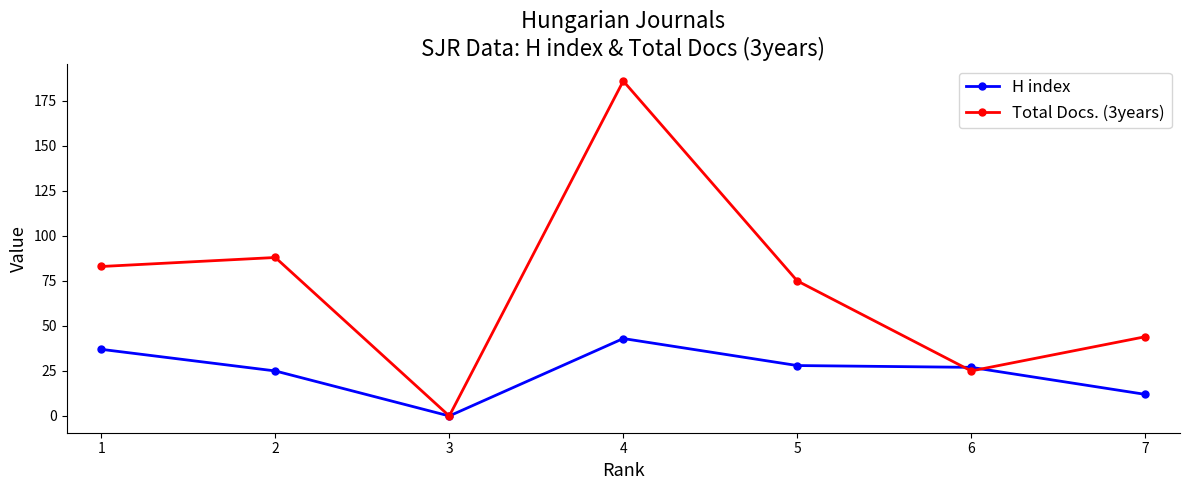

Where is the first local maximum for Total Docs. (3years)?

2